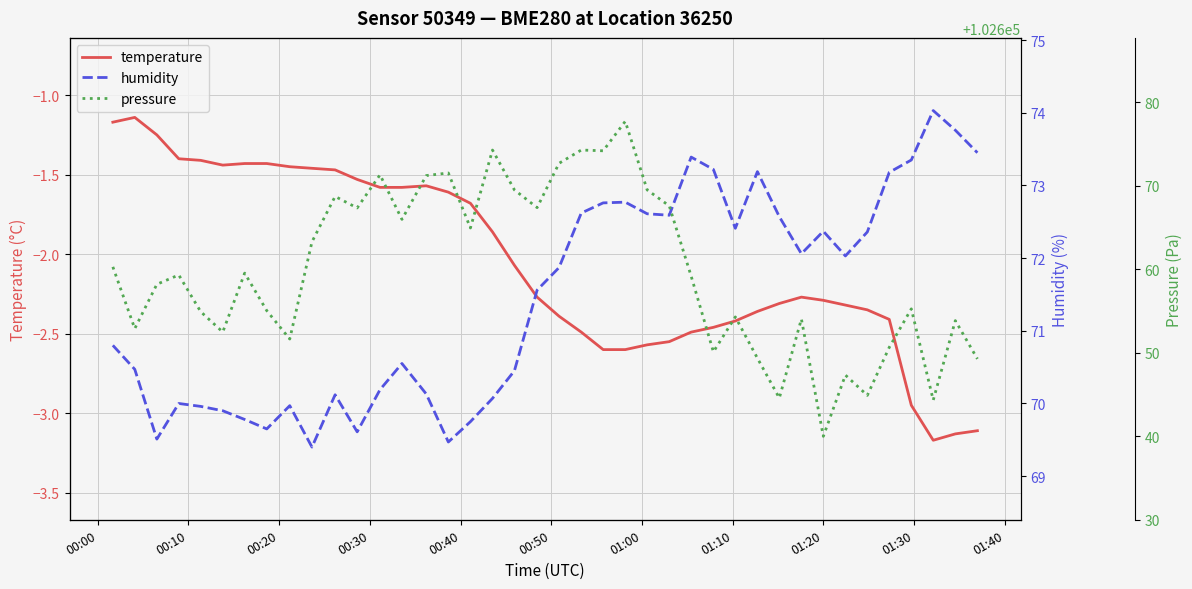

How many data points does each series have?

40